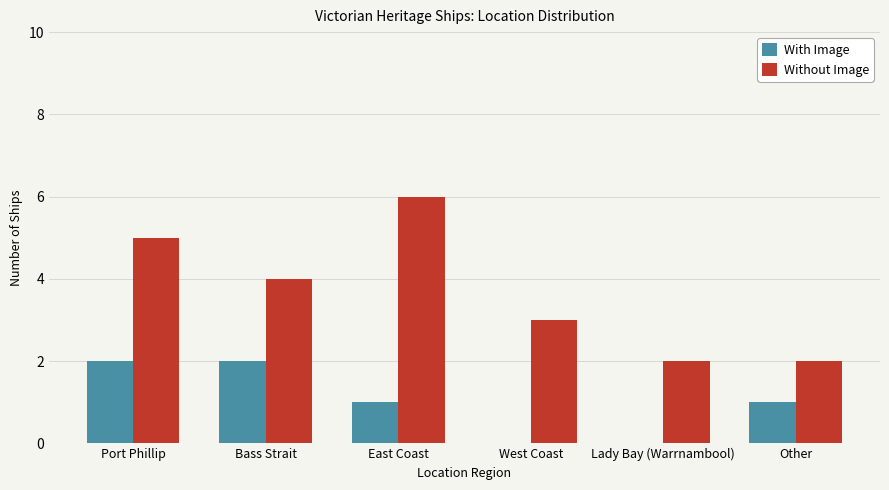

What is the maximum value for Without Image?

6